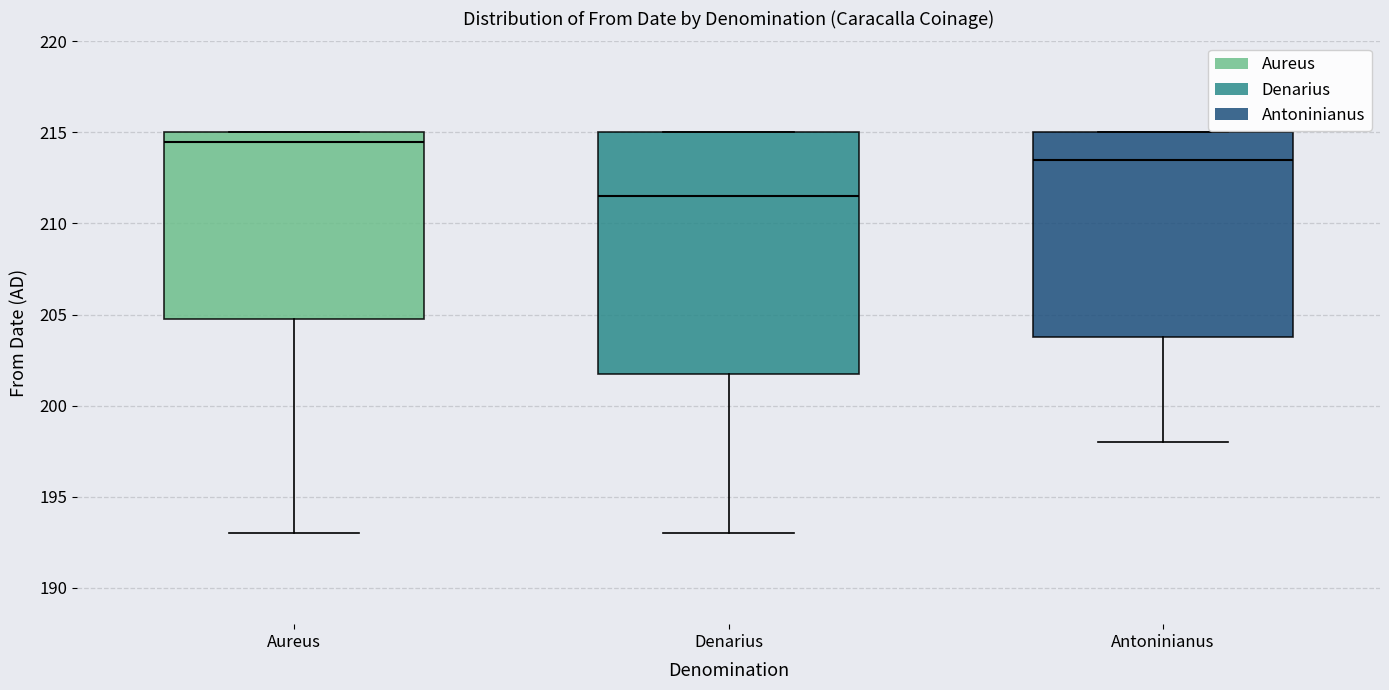

Which box is the tallest, from its lower edge to its upper edge?

Denarius